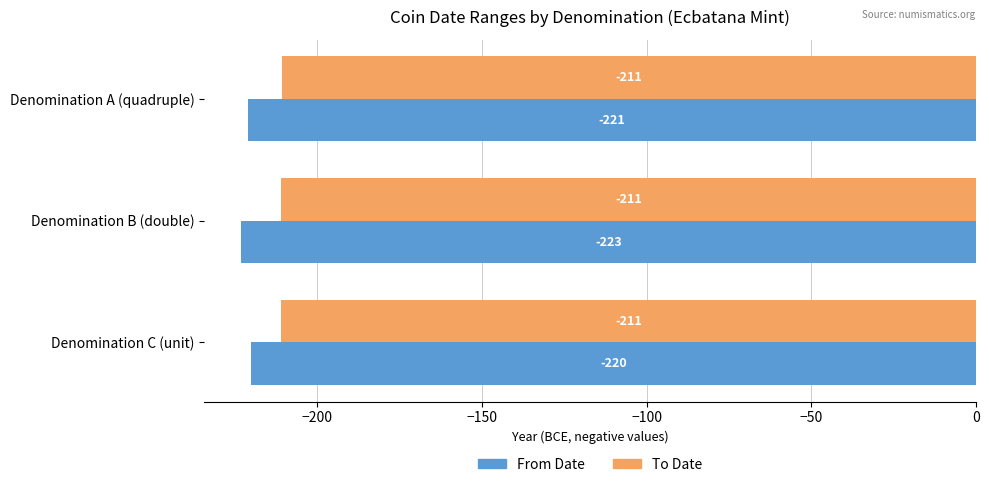

How many categories are shown in the chart?

3